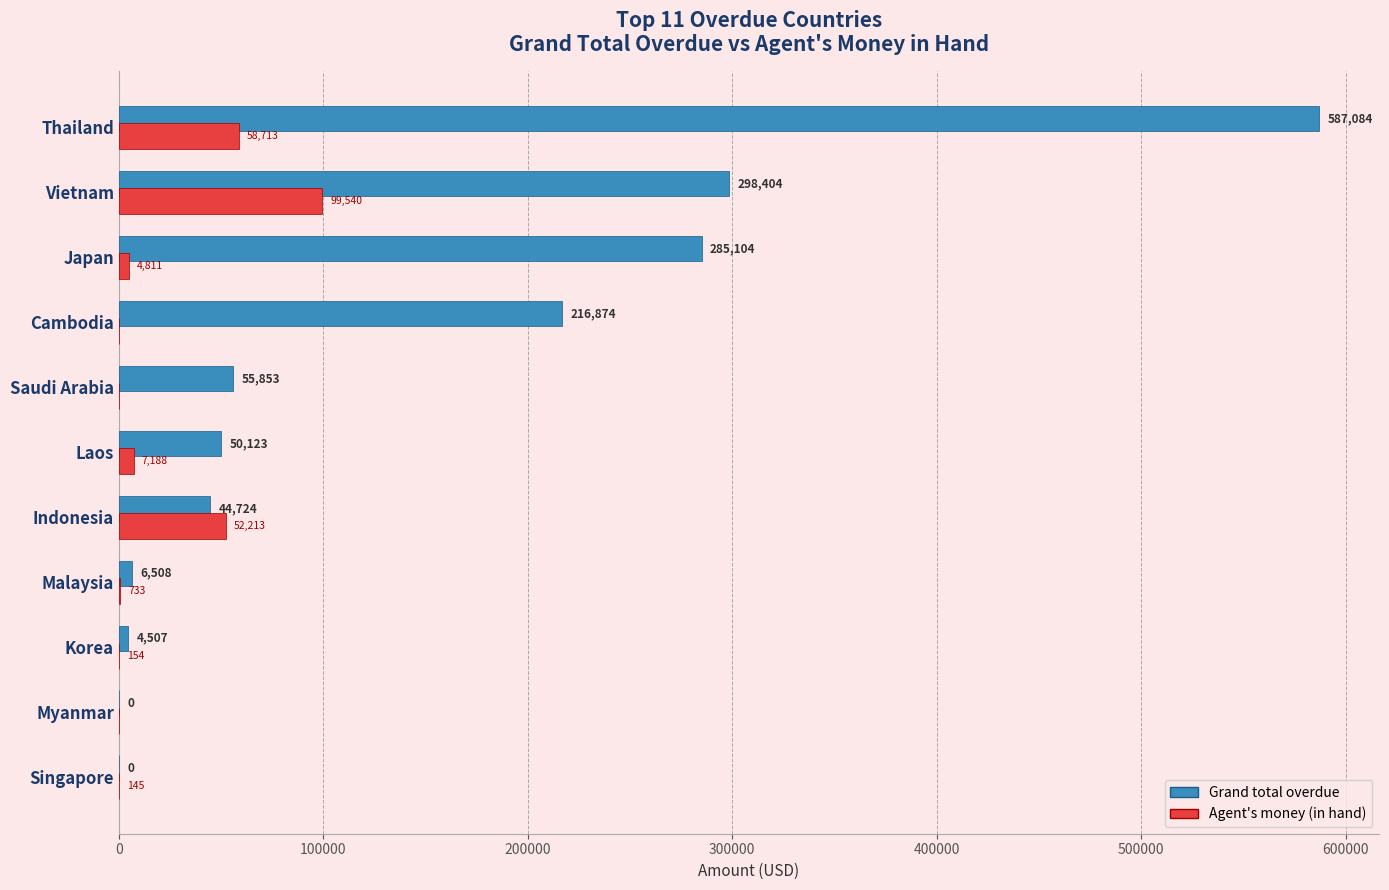

What is the maximum value shown in the chart?

587083.6